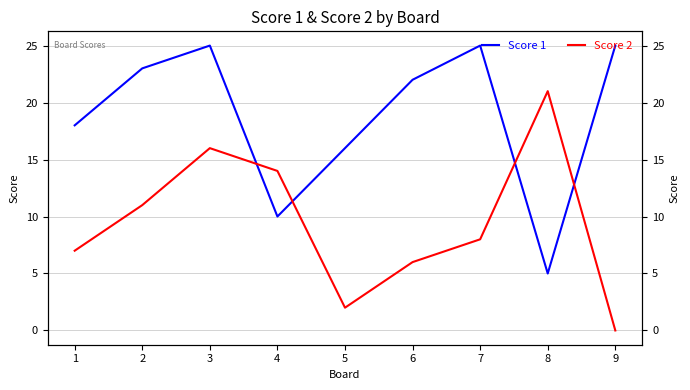

What are all the series names shown in the legend?

Score 1, Score 2